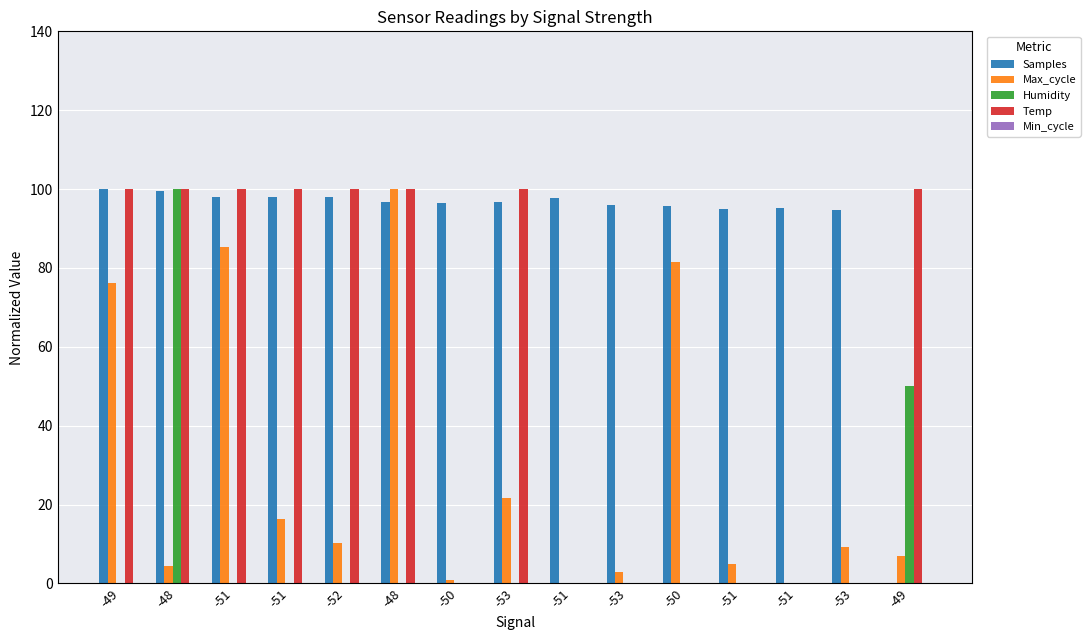

Which label corresponds to the largest value in the chart?

-49